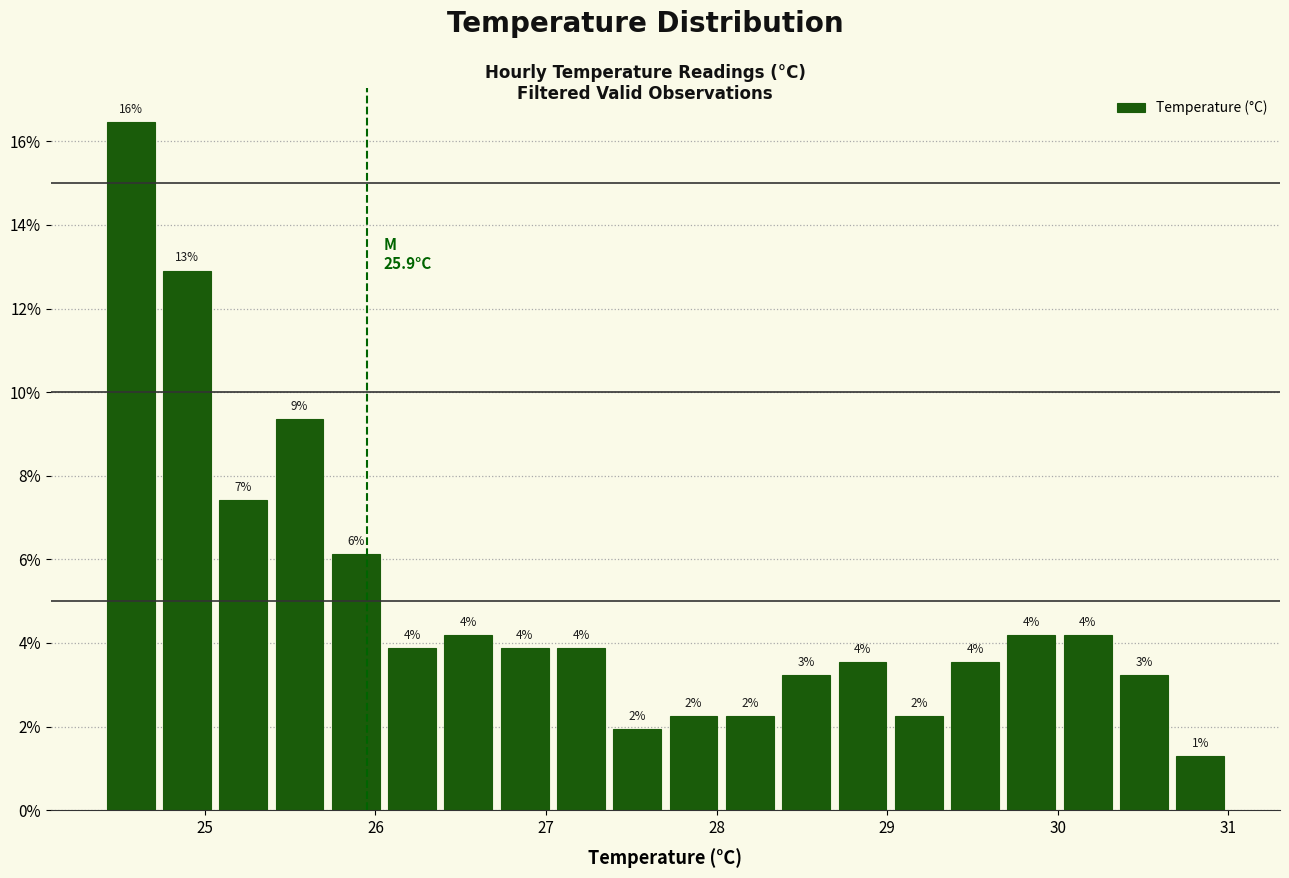

Around what value on the x-axis is the tallest bar? Give the approximate position of its centre, as read against the axis.

24.6